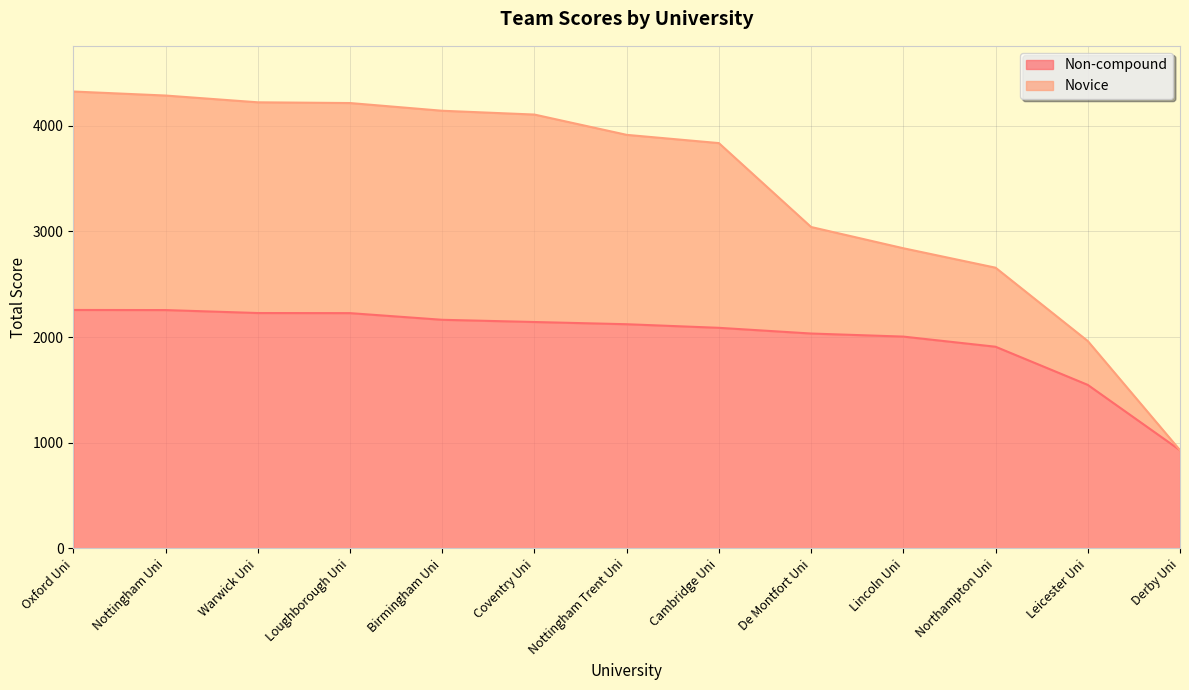

True or false: Novice and Non-compound intersect in this chart.

False